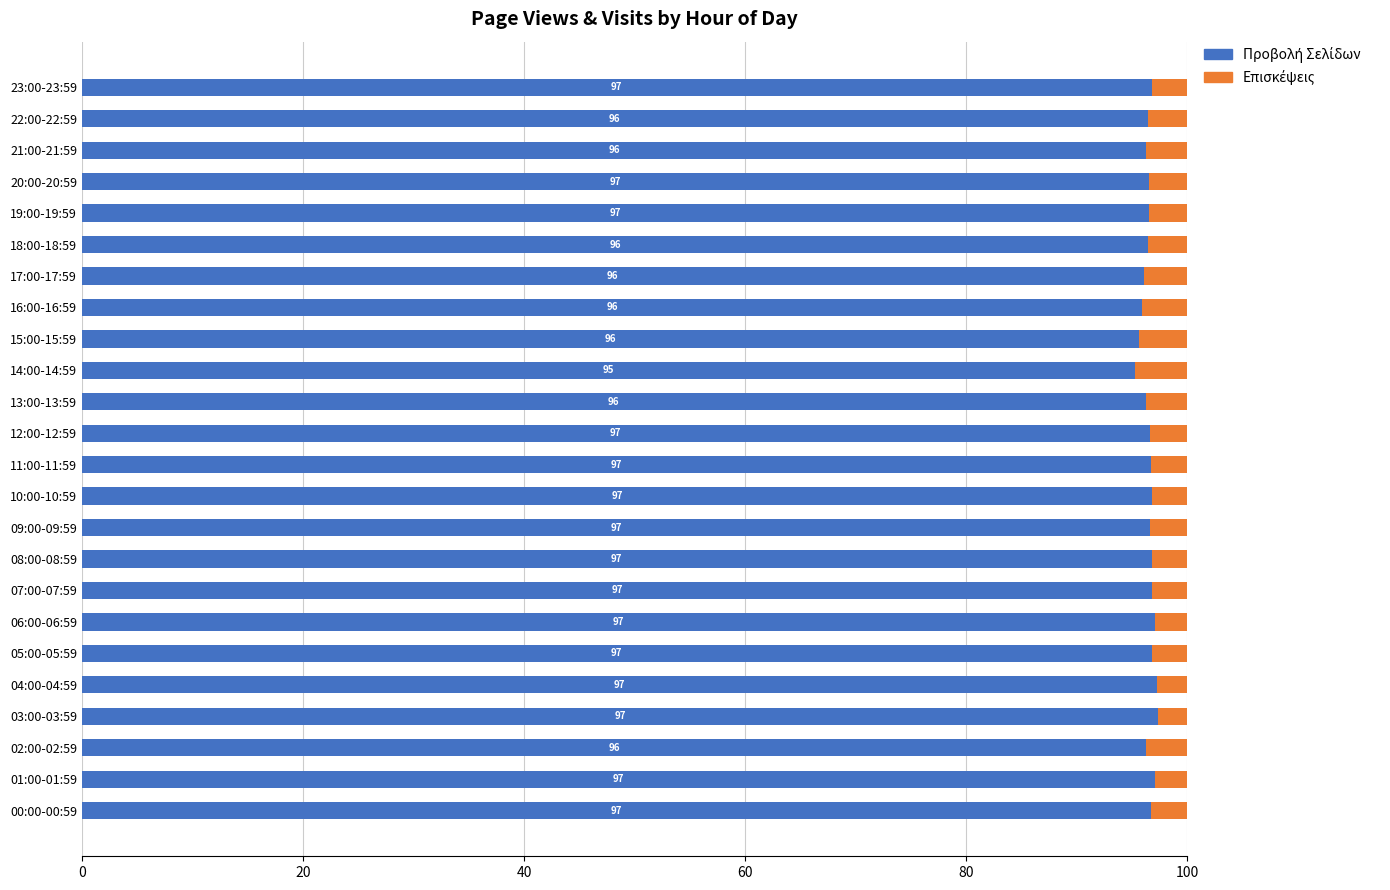

What is the total value across all series at 22:00-22:59?

100.0